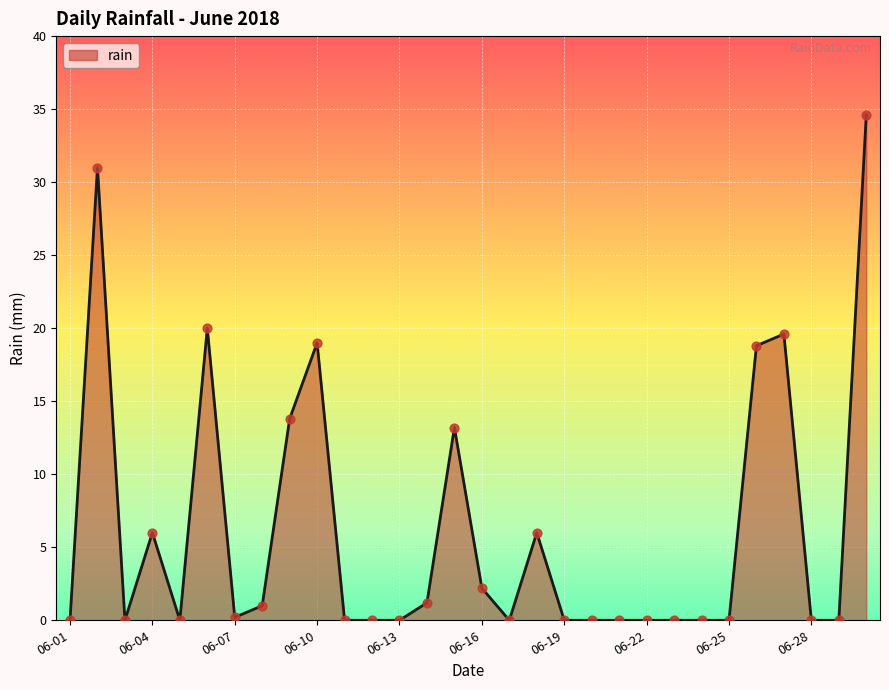

What is the difference between the maximum and minimum values?

34.6